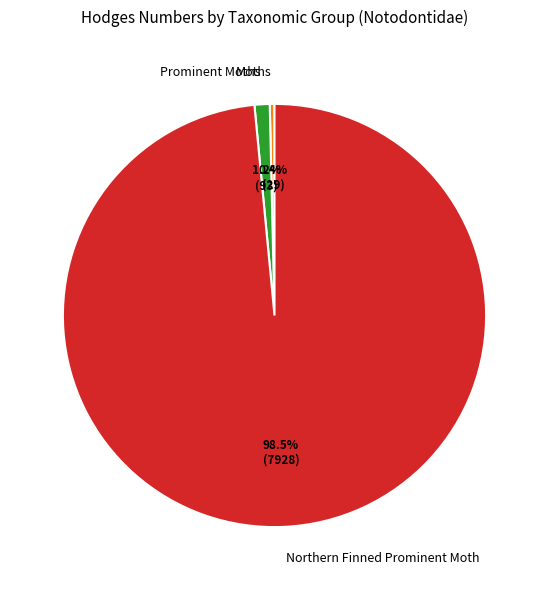

What is the ratio of the value at Moths to the value at Prominent Moths?

0.3